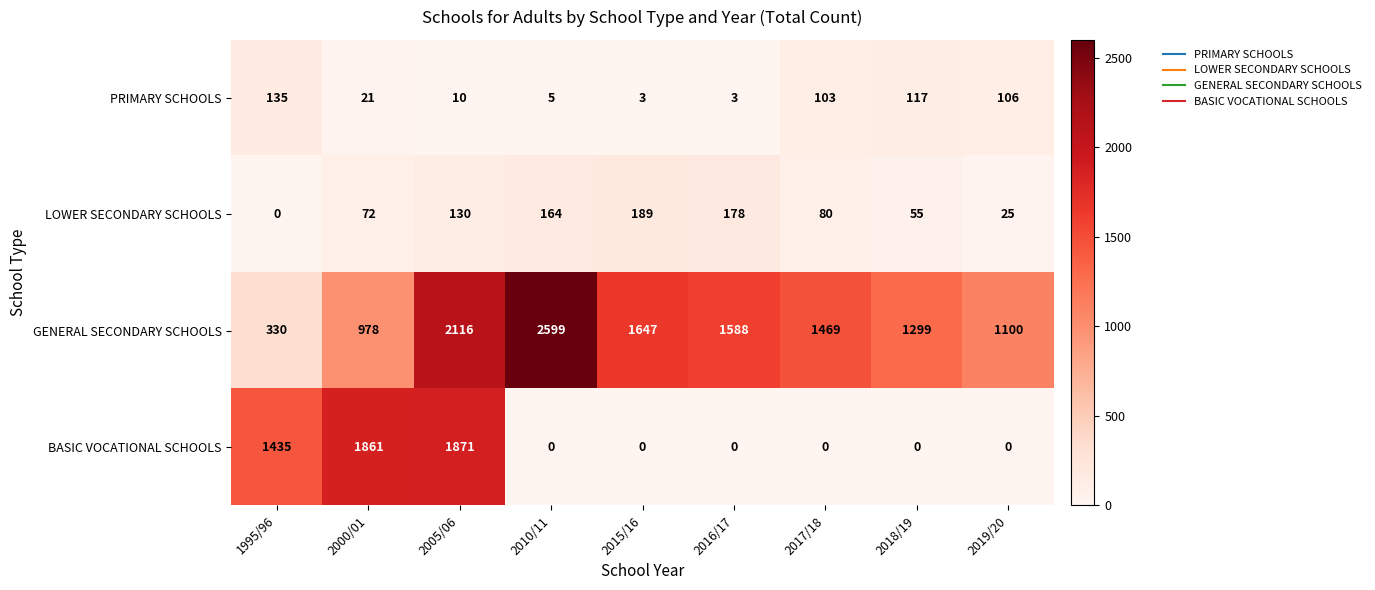

How many data points does each series have?

9